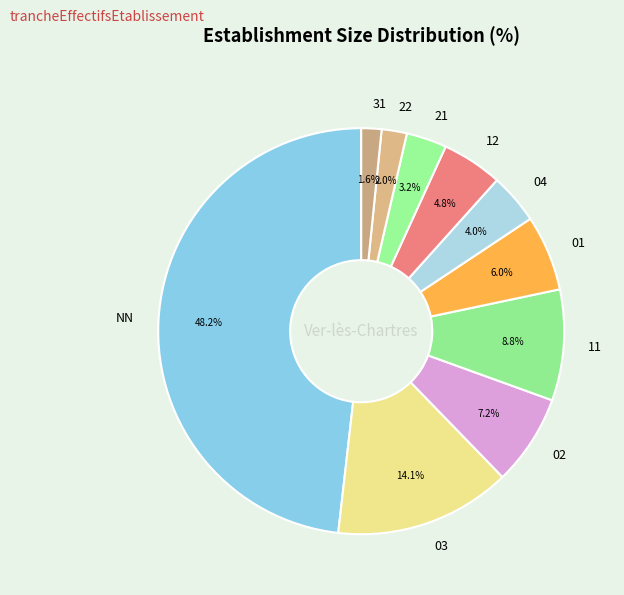

Does 31 represent more than half of the total?

No